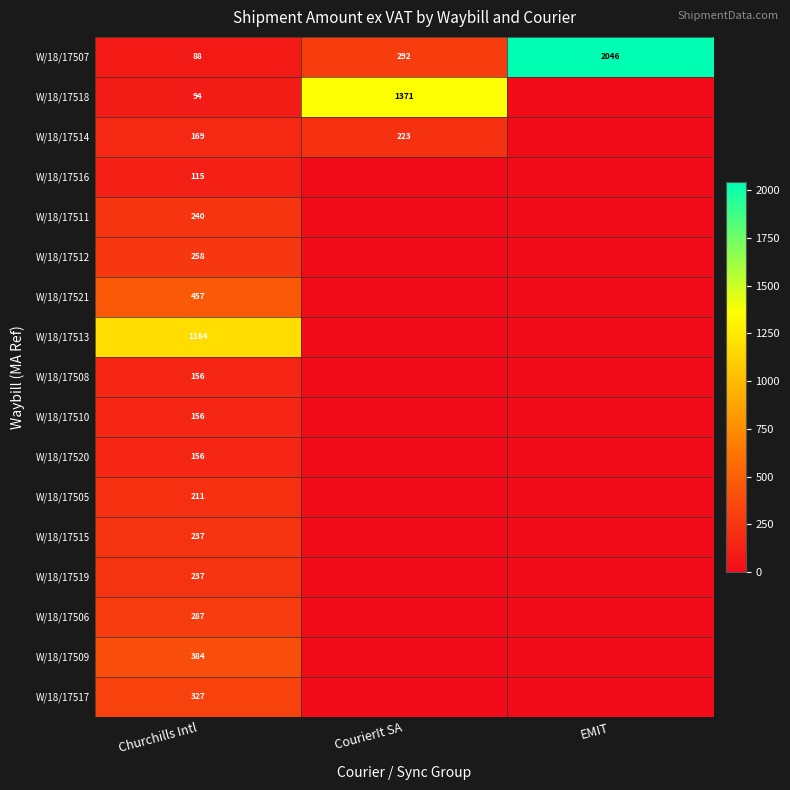

Is the value of W/18/17507 at CourierIt SA greater than the value of W/18/17519 at Churchills Intl?

Yes